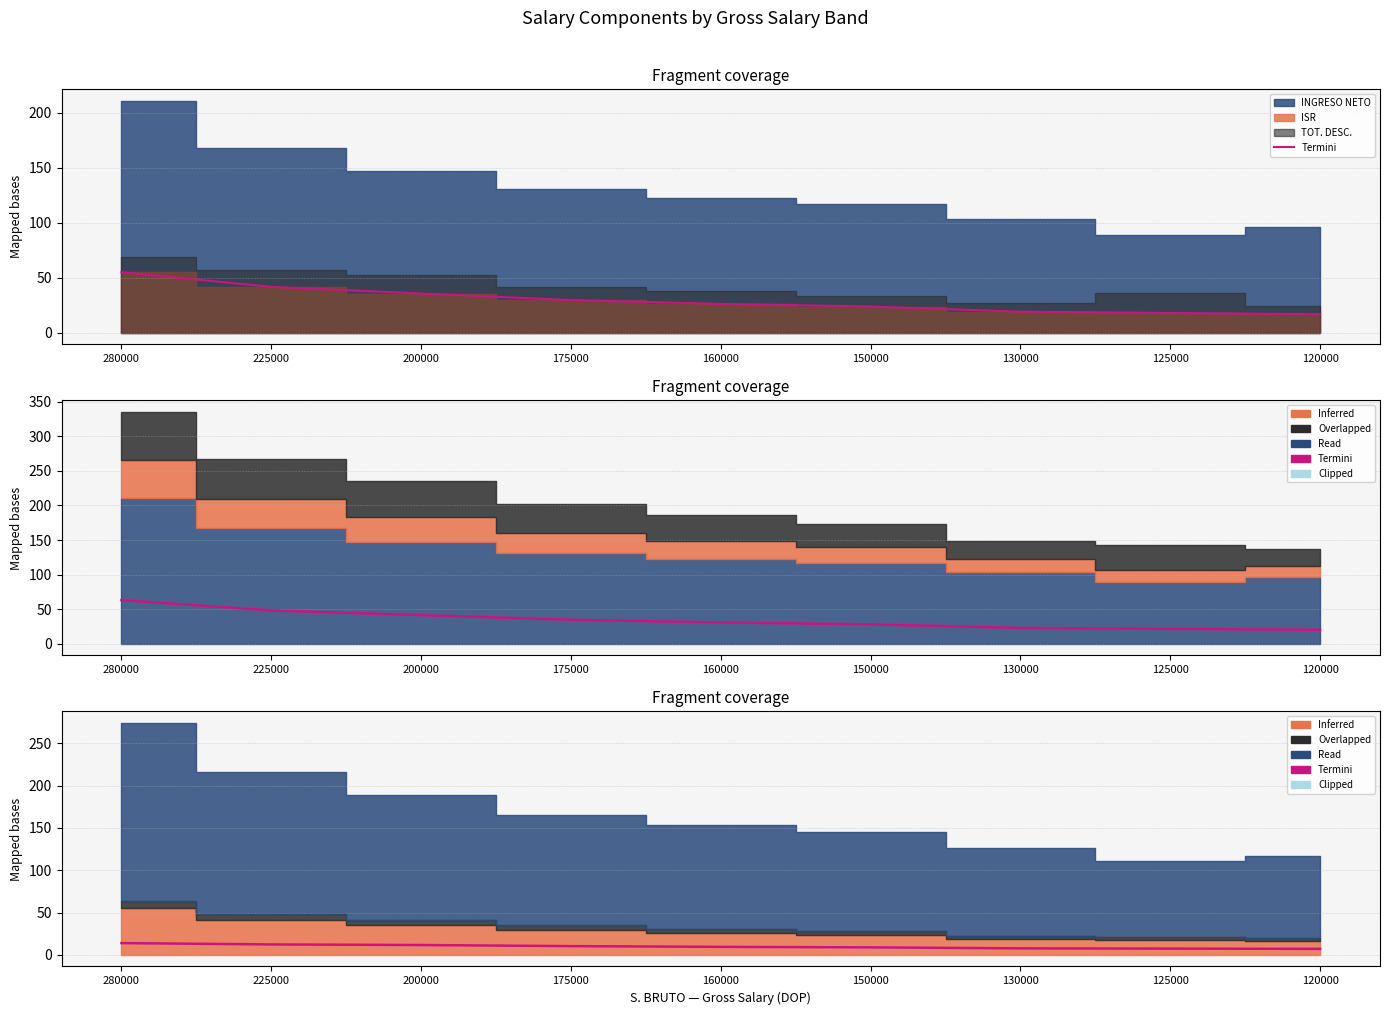

Which category has the lowest value in the ISR Line series?

120000